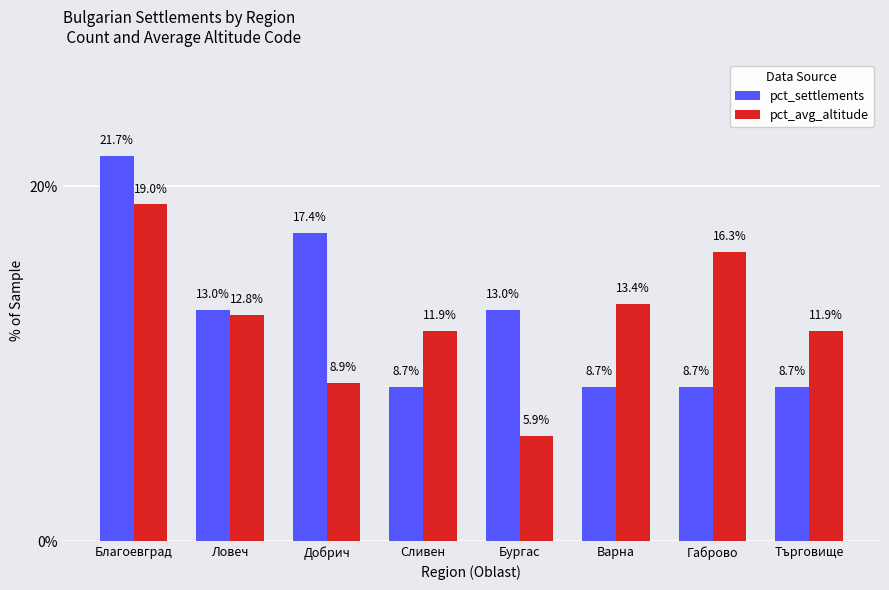

What is the difference between the maximum and minimum values in the pct_avg_altitude series?

13.1